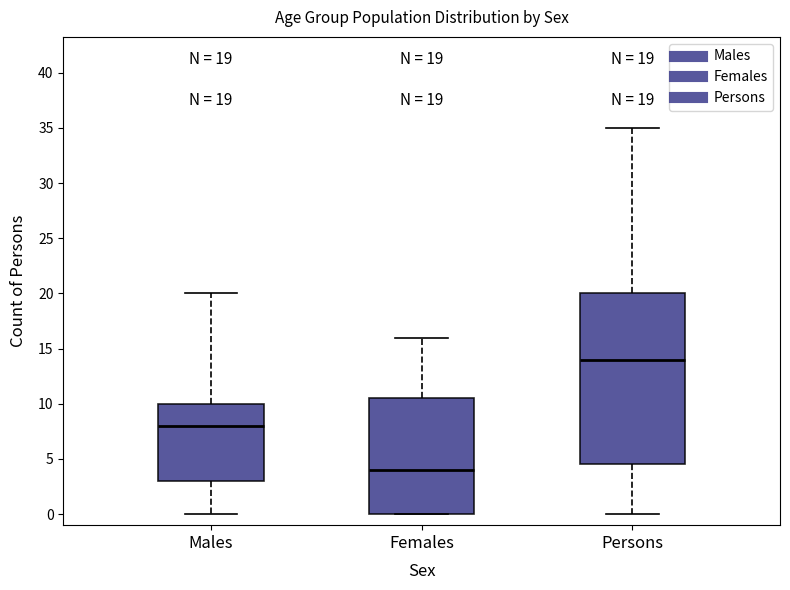

Which box has the lowest median line?

Females